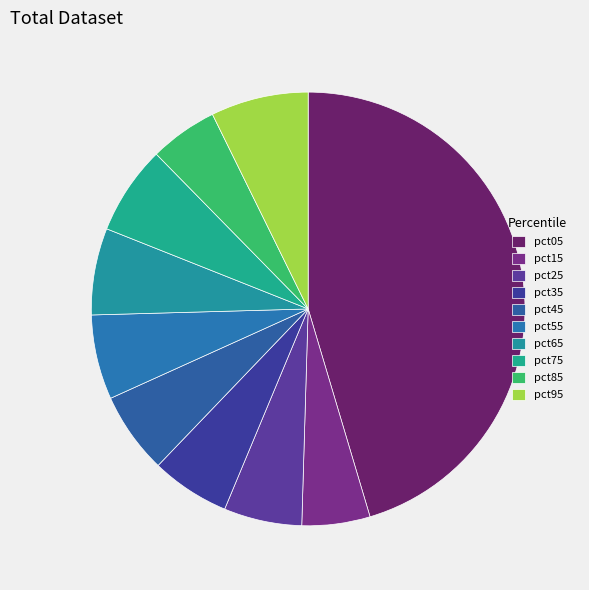

Does pct15 account for over 50% of the chart?

No